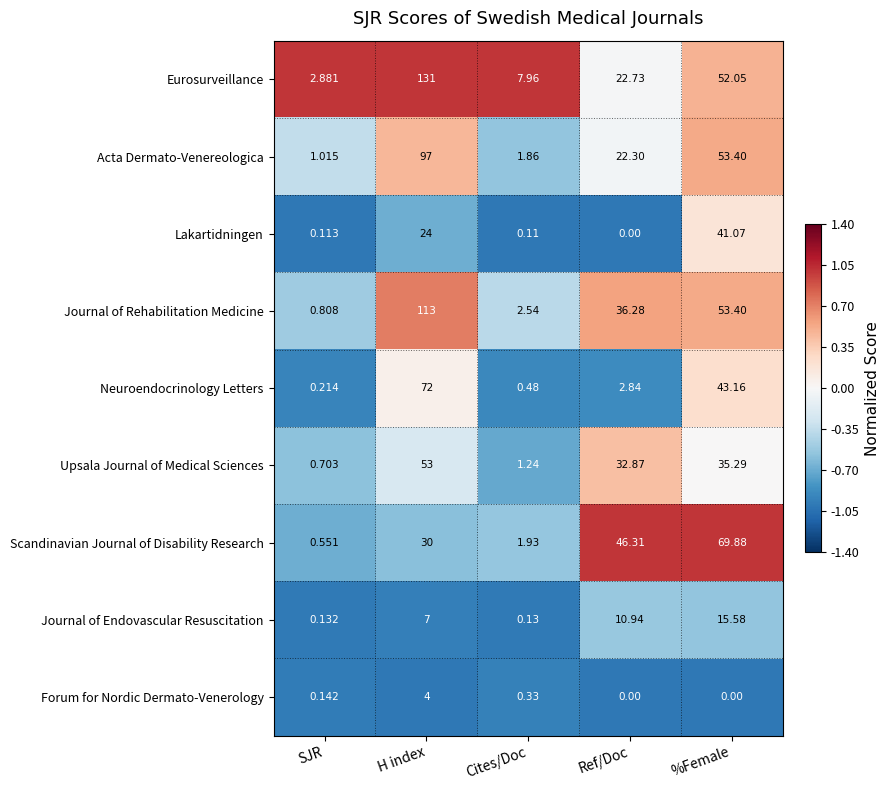

Rank the series at Cites/Doc from lowest to highest value.

Lakartidningen, Journal of Endovascular Resuscitation, Forum for Nordic Dermato-Venerology, Neuroendocrinology Letters, Upsala Journal of Medical Sciences, Acta Dermato-Venereologica, Scandinavian Journal of Disability Research, Journal of Rehabilitation Medicine, Eurosurveillance